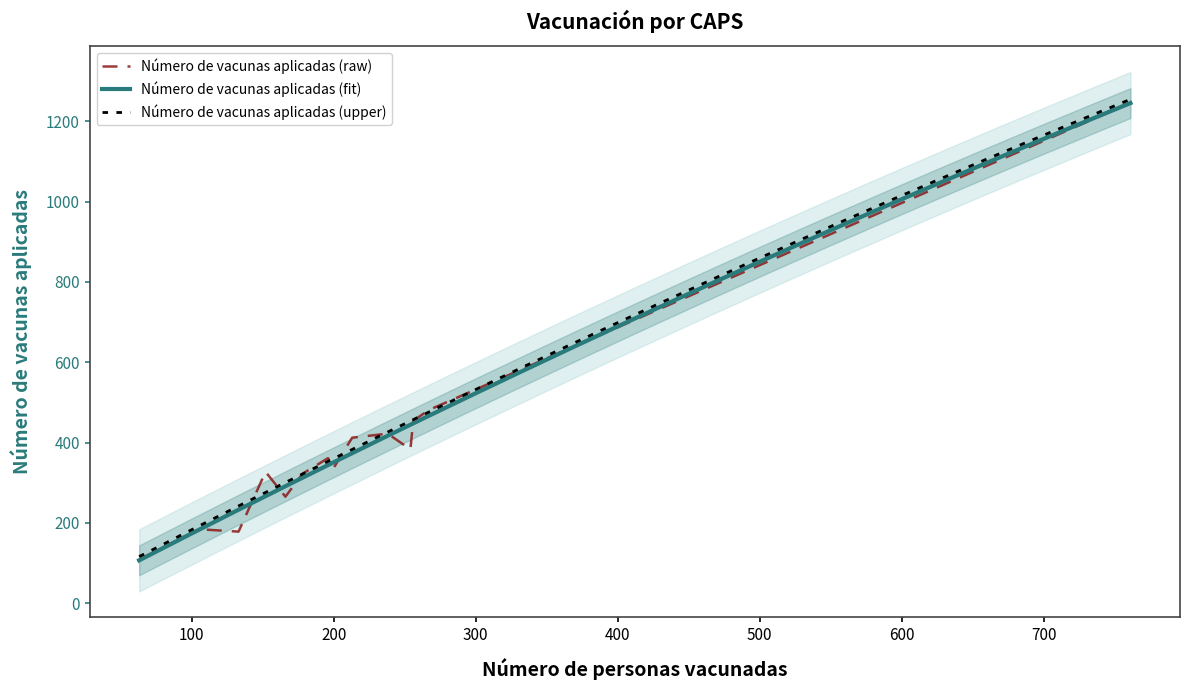

What is the highest value of the Número de vacunas aplicadas (upper) series?

1254.8